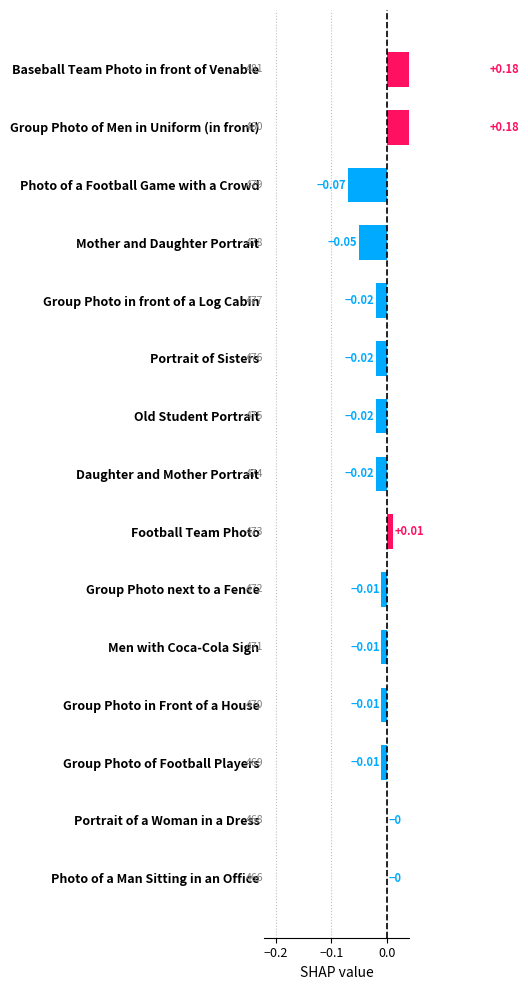

How many values are above zero?

3